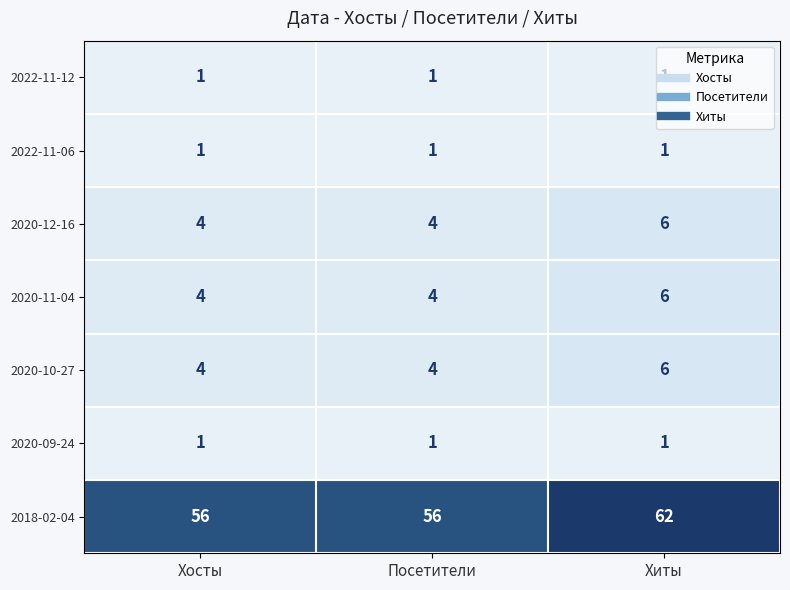

What is the total value across all series at Хосты?

71